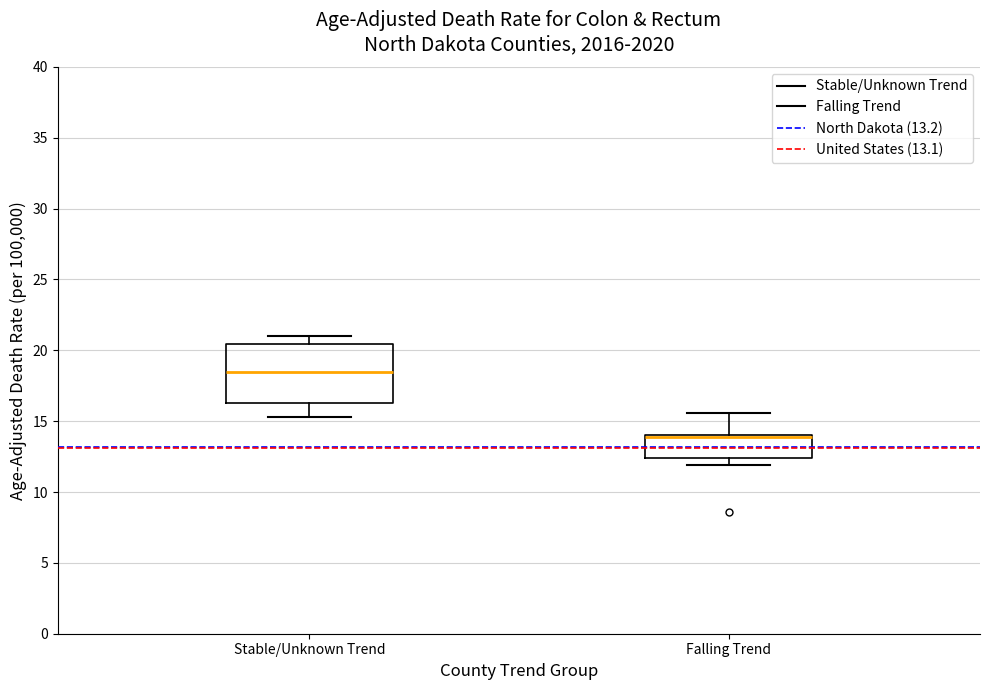

Reading left to right, read every box against the y-axis: the position of its median line, the range the box covers, and the ends of its whiskers. The values are not printed on the chart, so give them approximately, as read against the axis.

Stable/Unknown Trend: median 18.5, box 16.5 to 20.5, whiskers 15.5 to 21.0
Falling Trend: median 14.0 (just below the box's upper edge), box 12.5 to 14.0, whiskers 12.0 to 15.5